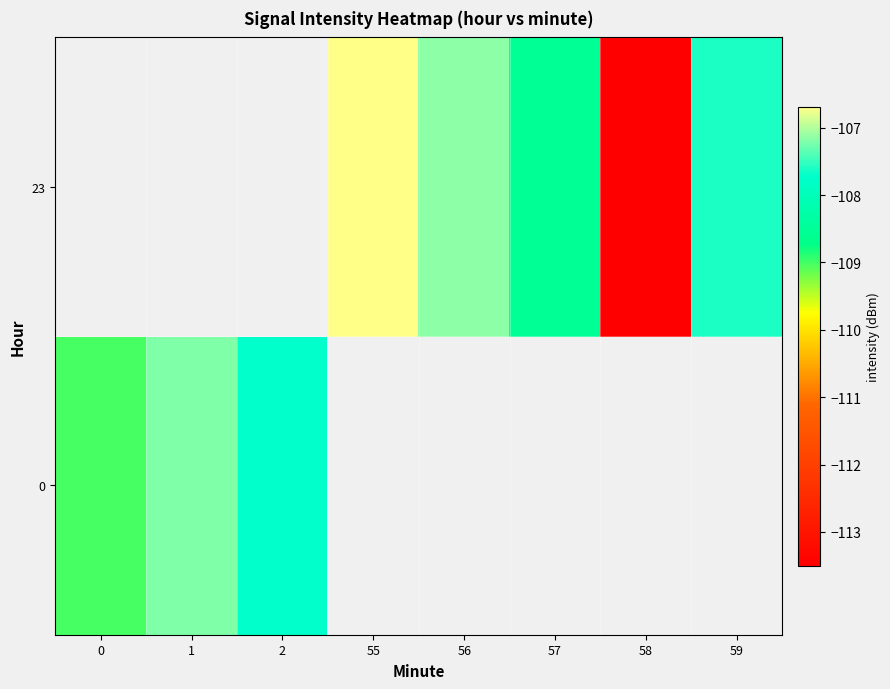

List the labels in order of 0 value, smallest first.

0, 2, 1, 55, 56, 57, 58, 59